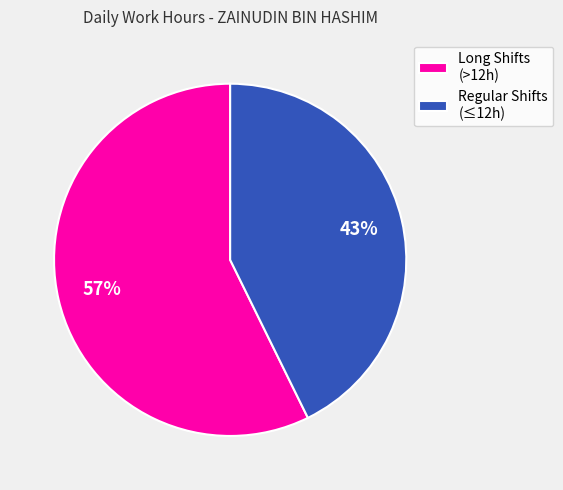

To the nearest percent, what portion does Regular Shifts (≤12h) represent?

43%